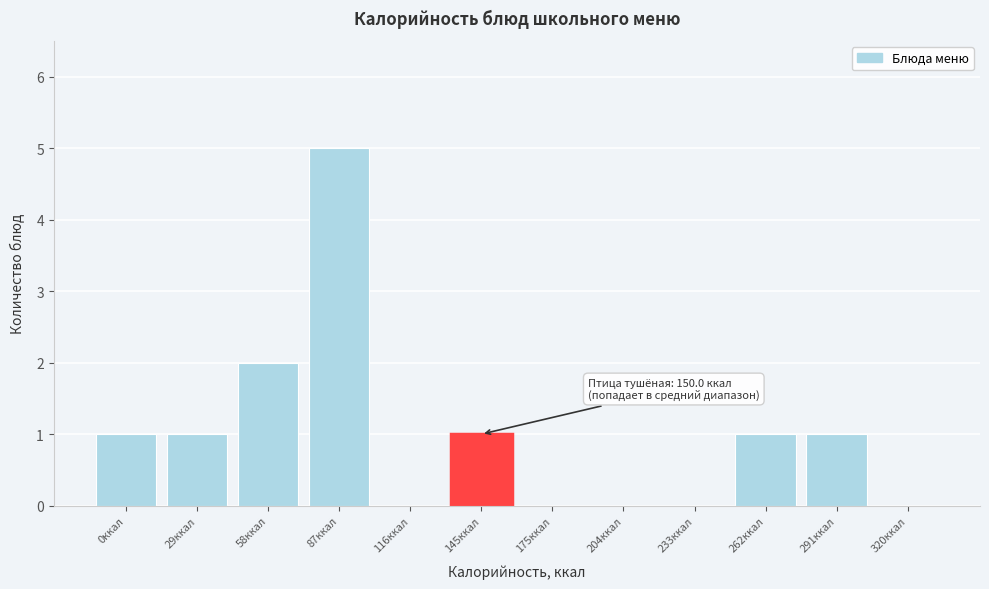

Reading left to right, transcribe all the data shown in this chart.

0ккал=1	29ккал=1	58ккал=2	87ккал=5	116ккал=0	145ккал=1	175ккал=0	204ккал=0	233ккал=0	262ккал=1	291ккал=1	320ккал=0